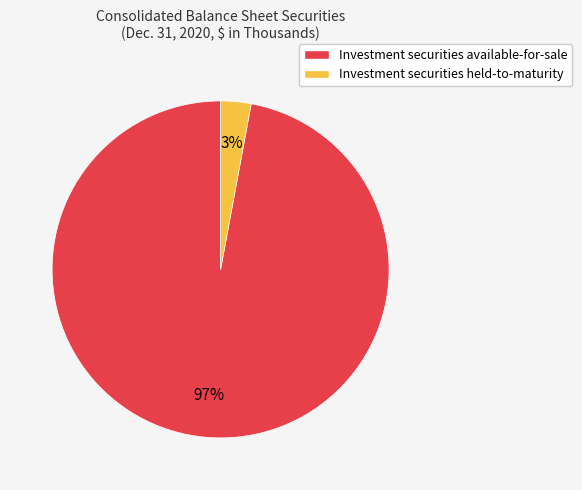

Combined, do Investment securities held-to-maturity and Investment securities available-for-sale account for over 50%?

Yes